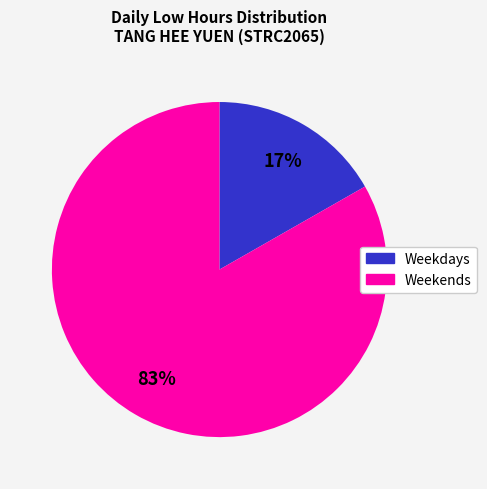

Does any single category account for the majority?

Yes